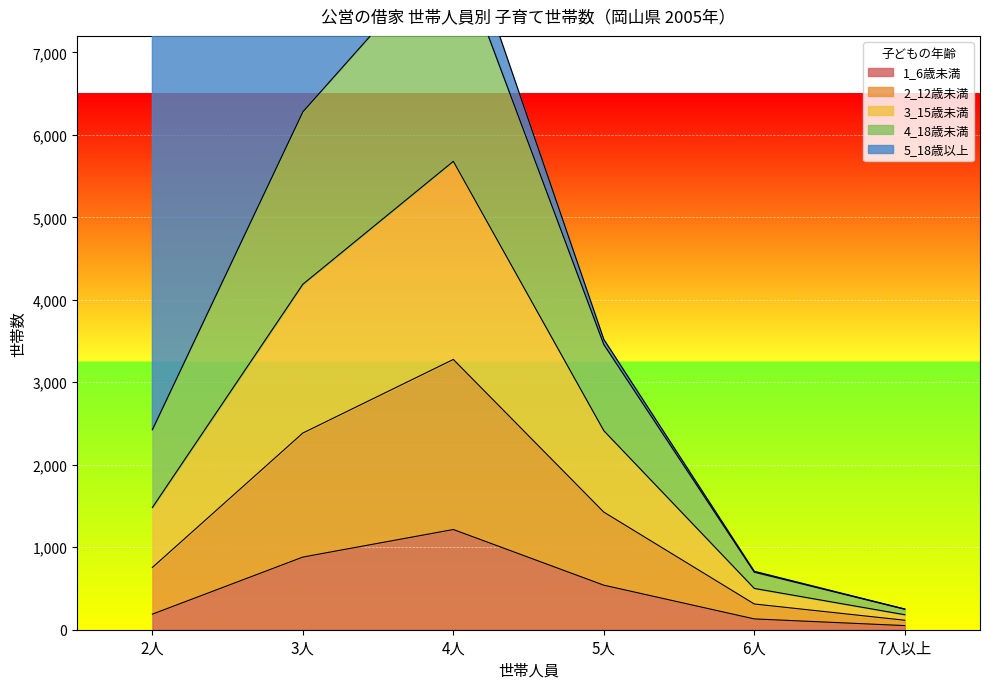

Where does the 2_12歳未満 series first go above 2413?

3人